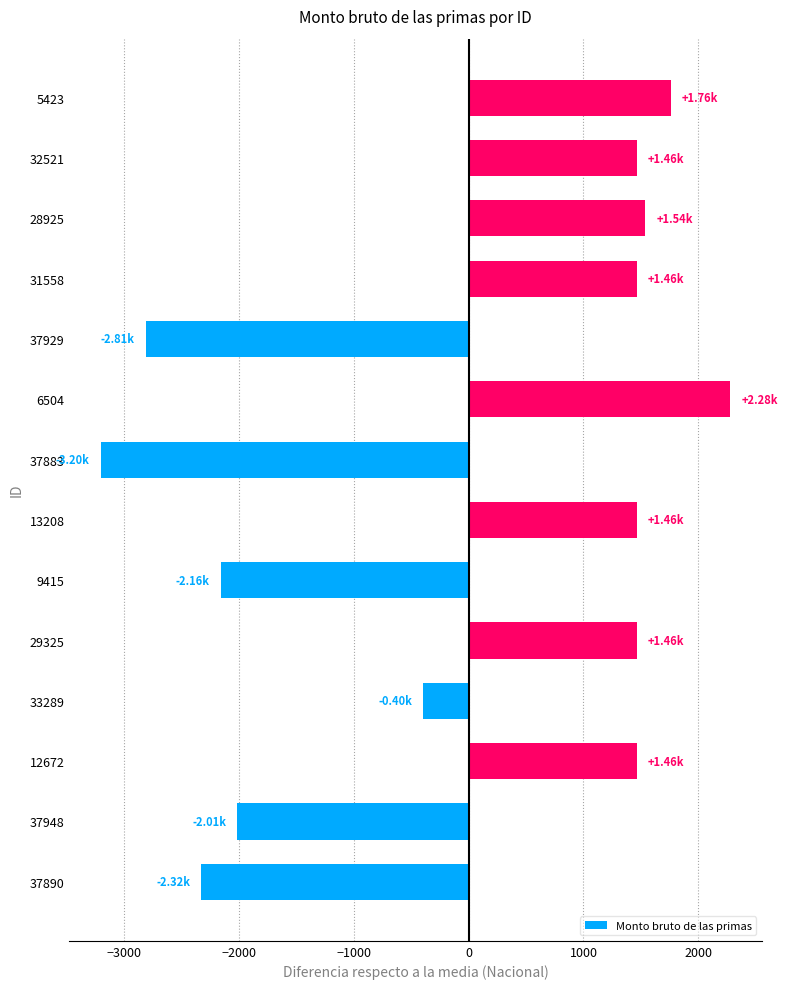

What is the difference between the maximum and minimum values?

5477.9